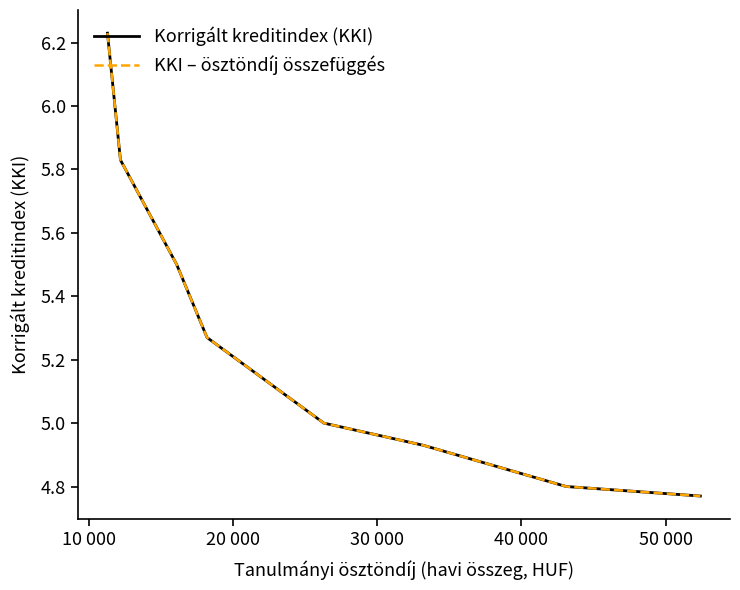

What is the smallest value displayed?

4.8